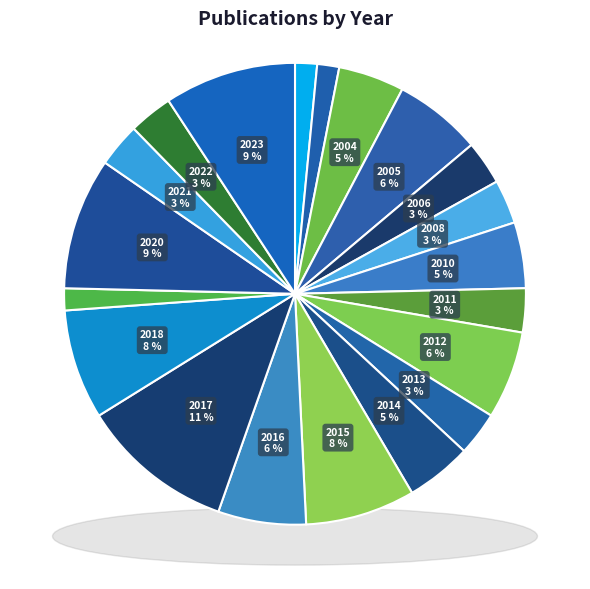

Is 2016 the majority of the pie?

No